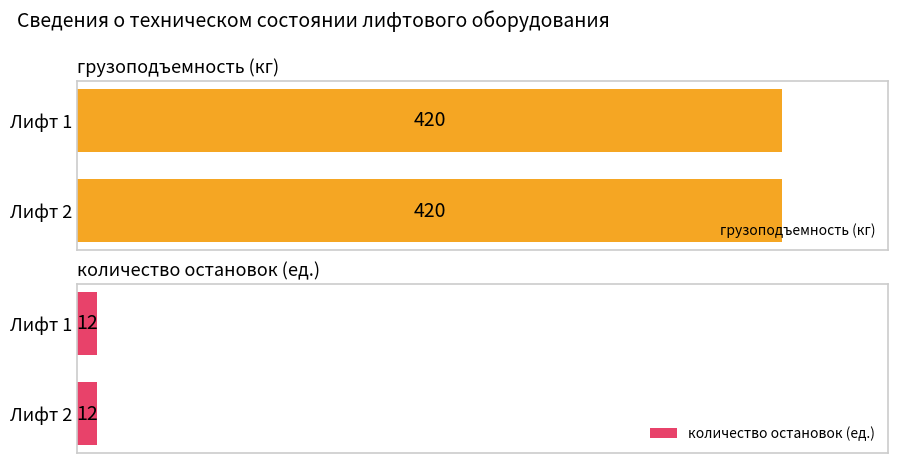

How many groups of bars are there?

2